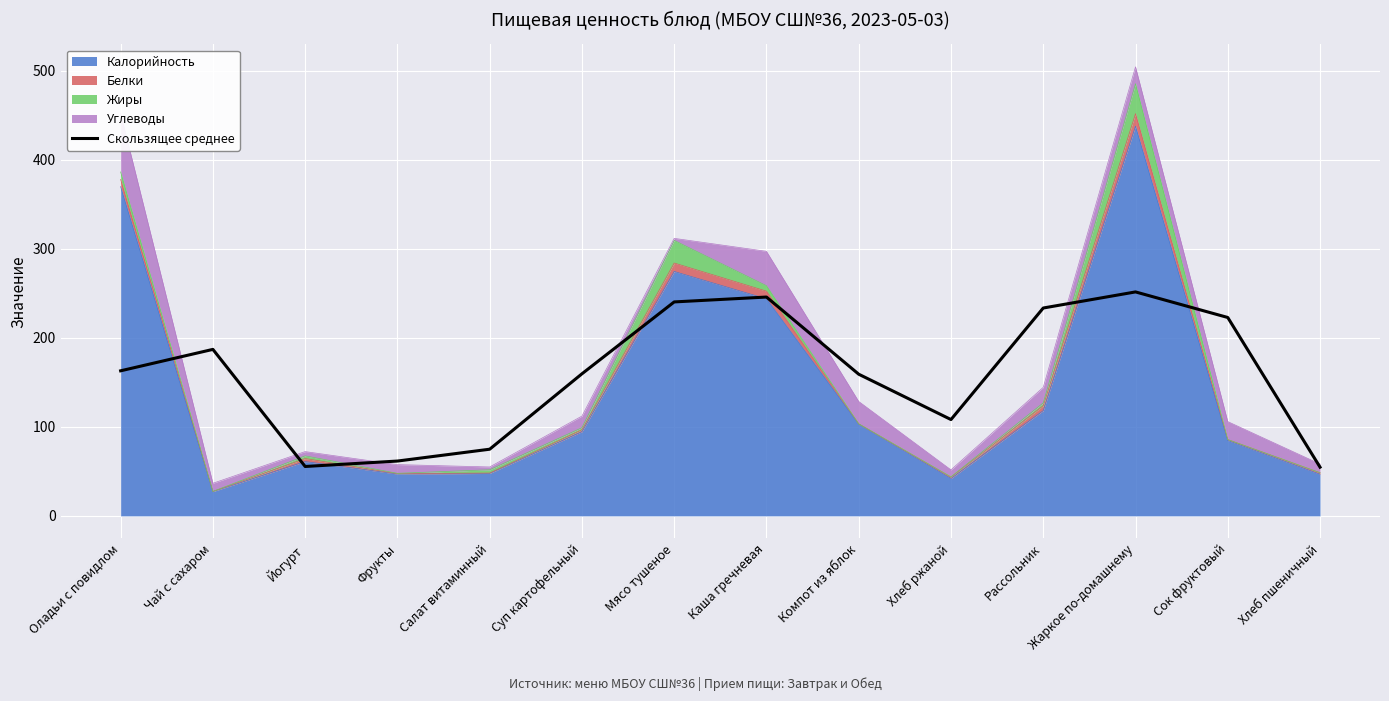

True or false: the data has more than 2 interior local peaks.

True